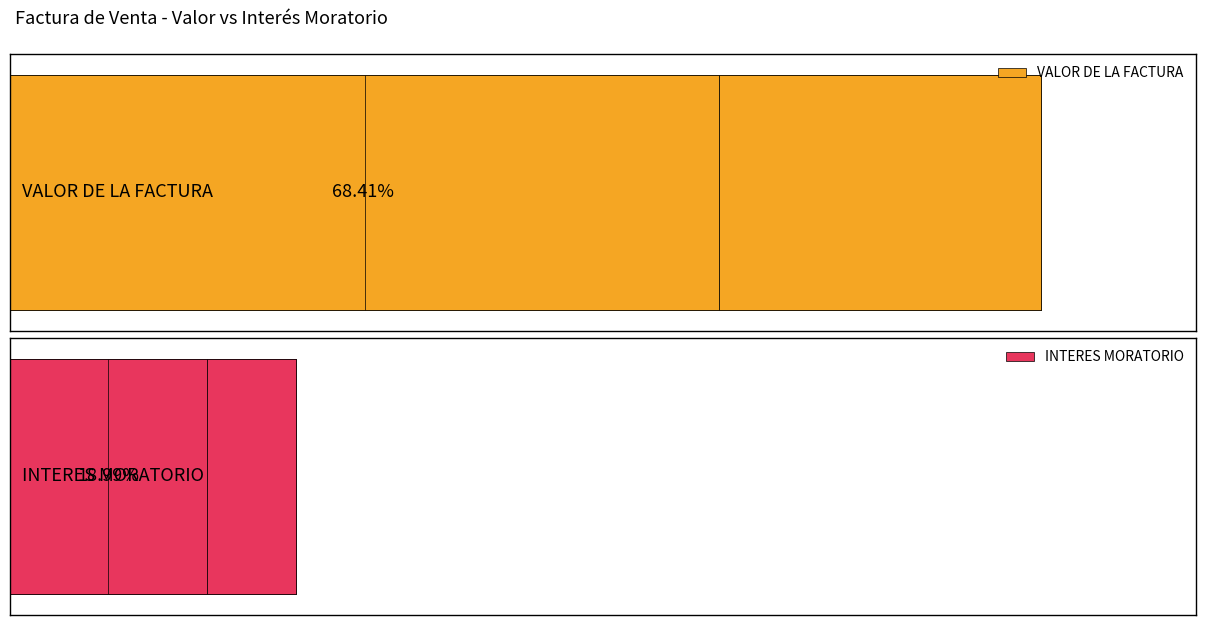

What is the value of the INTERES MORATORIO bar at the 1st from the left?

7501629.7